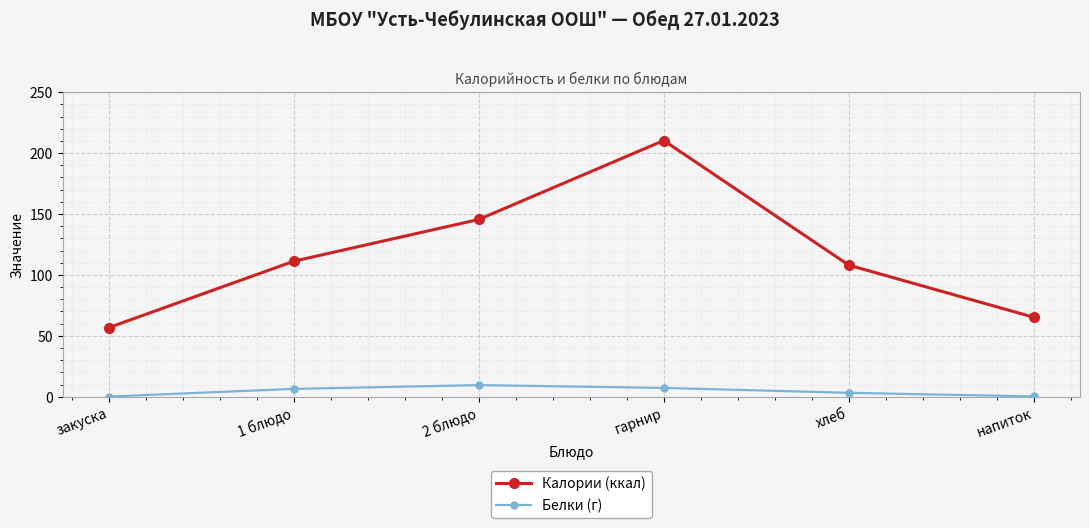

What is the difference between the highest and lowest values at гарнир?

203.1